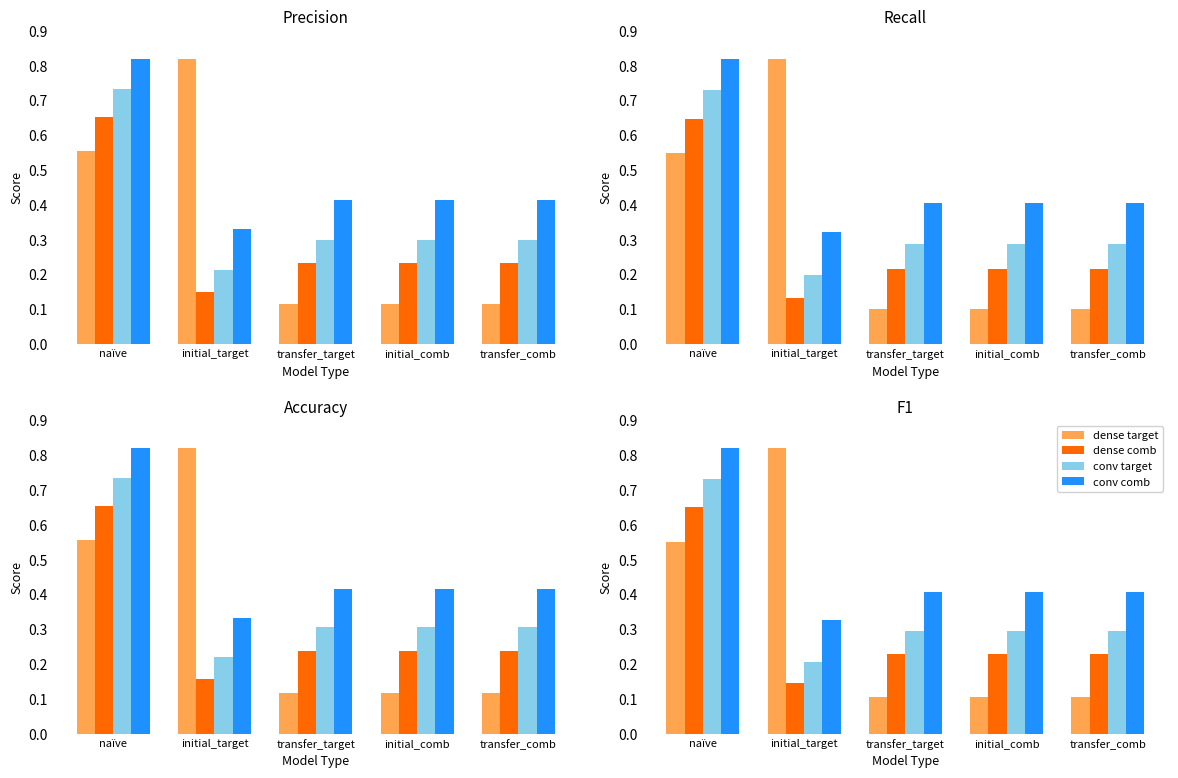

What is the sum of the dense comb values at initial_target and transfer_comb?

0.4